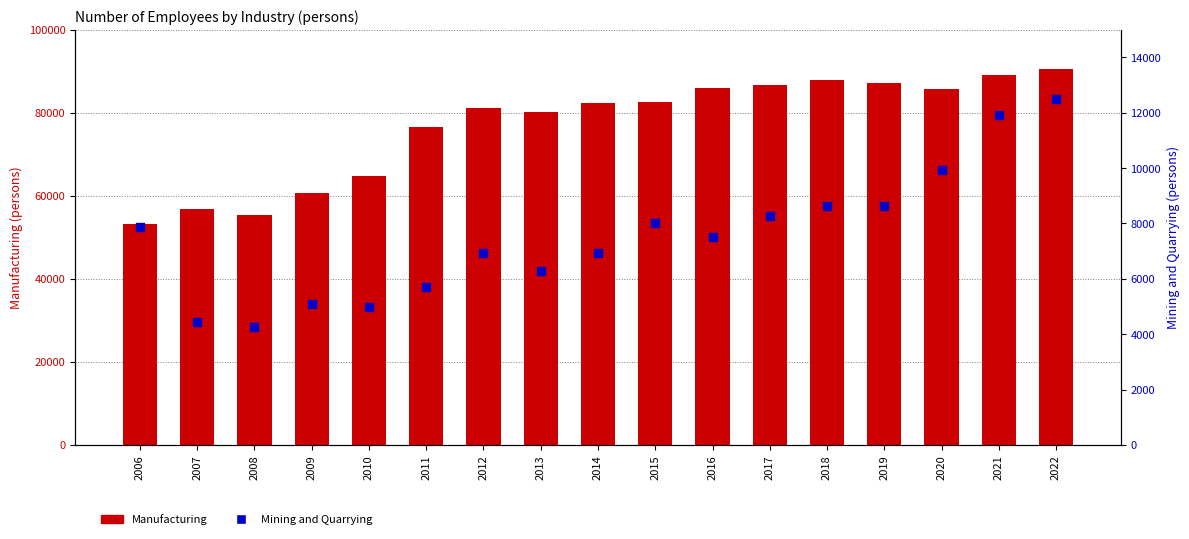

What is the total value across all series at 2021?

101029